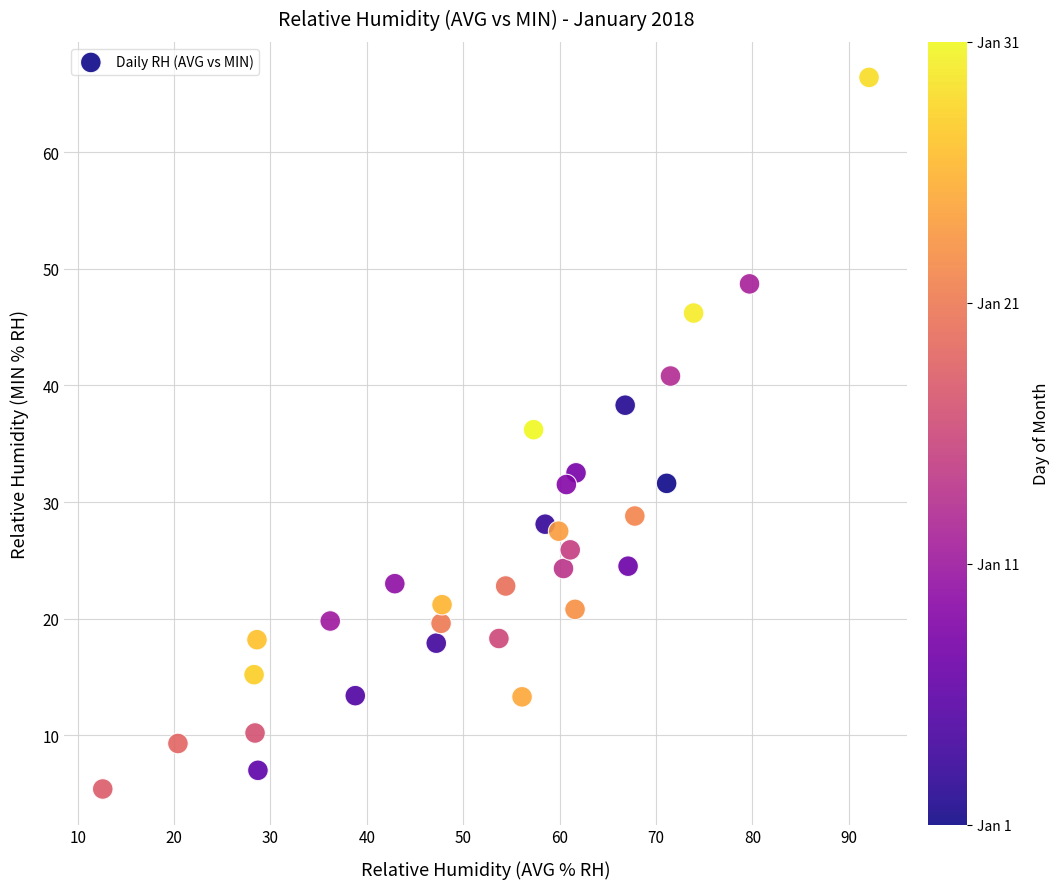

What is the range of Y values (max minus min)?

61.0